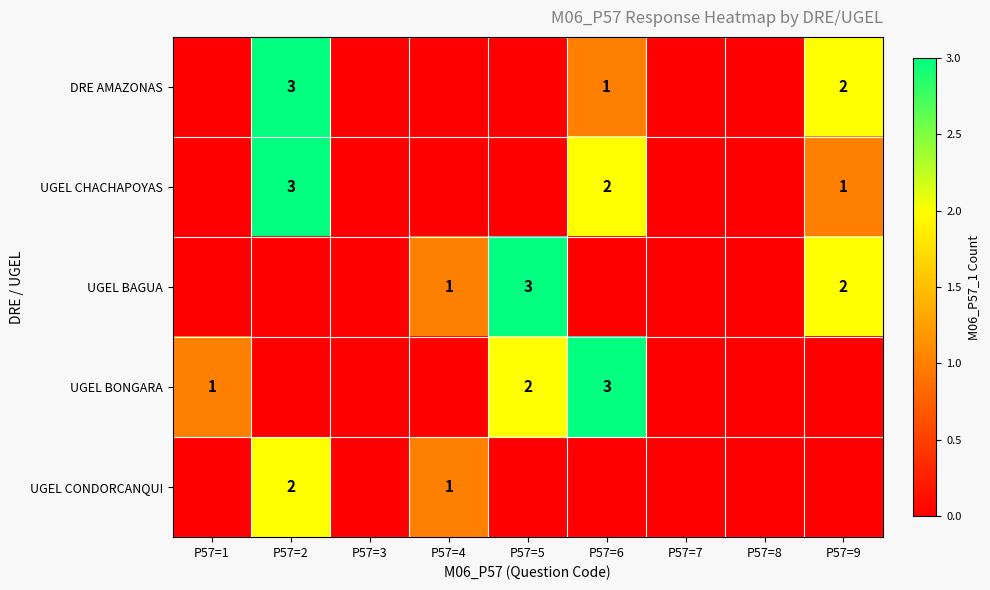

At how many categories does at least one series exceed 2?

3